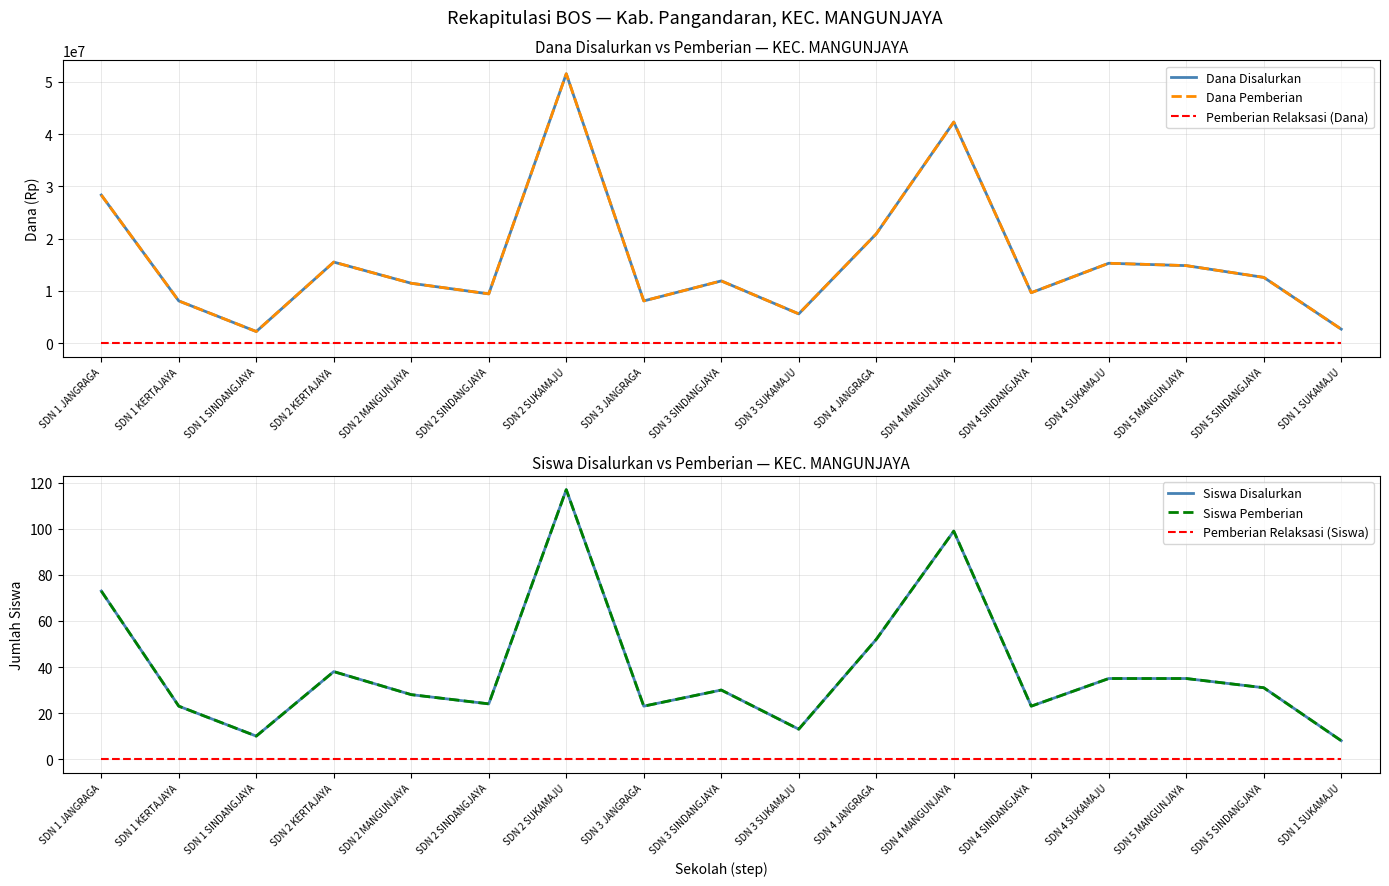

At which label is Pemberian Relaksasi (Dana) closest to 0?

SDN 1 JANGRAGA